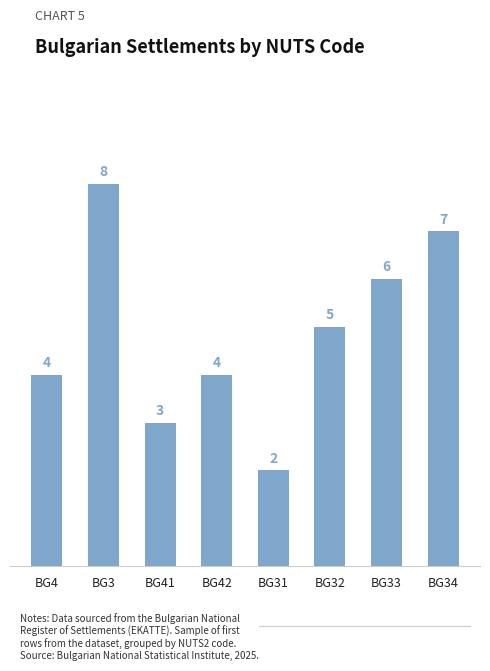

What is the label of the 4th bar from the right?

BG31